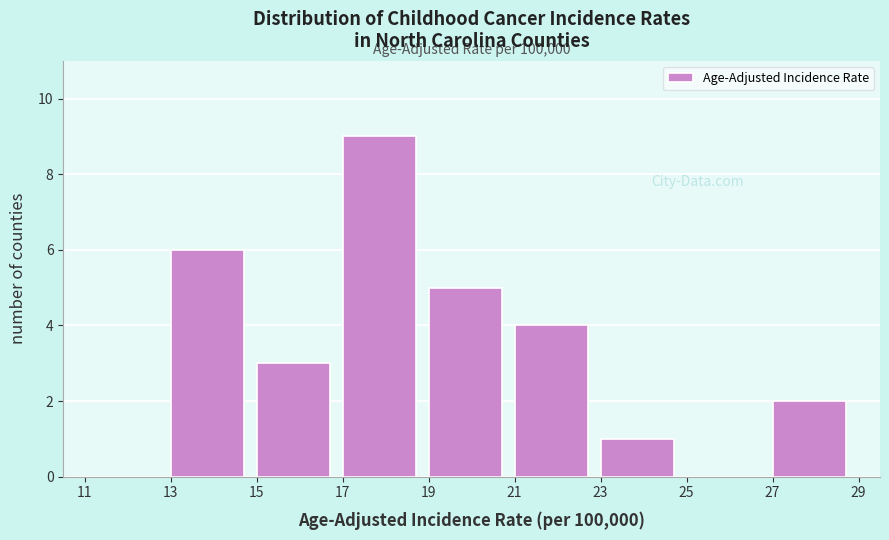

Over which range of the x-axis is the bar tallest?

17 to 19